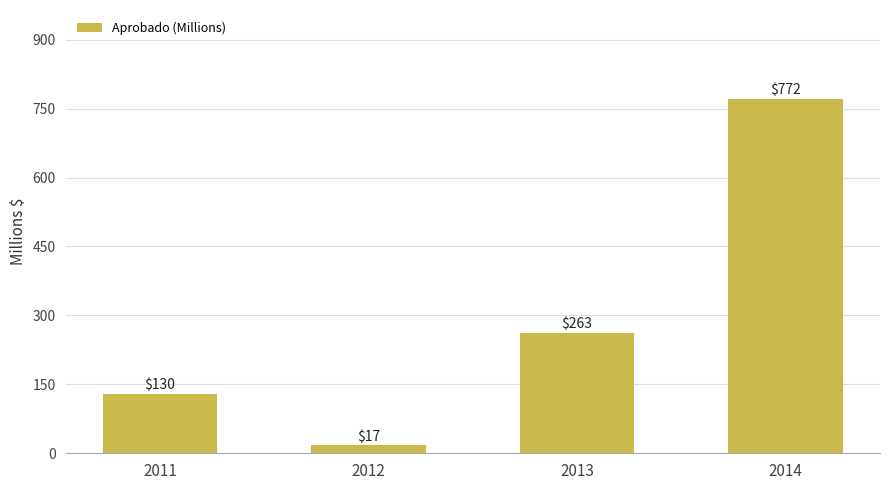

The chart shows a value of 771.6 at 2014. True or false?

True